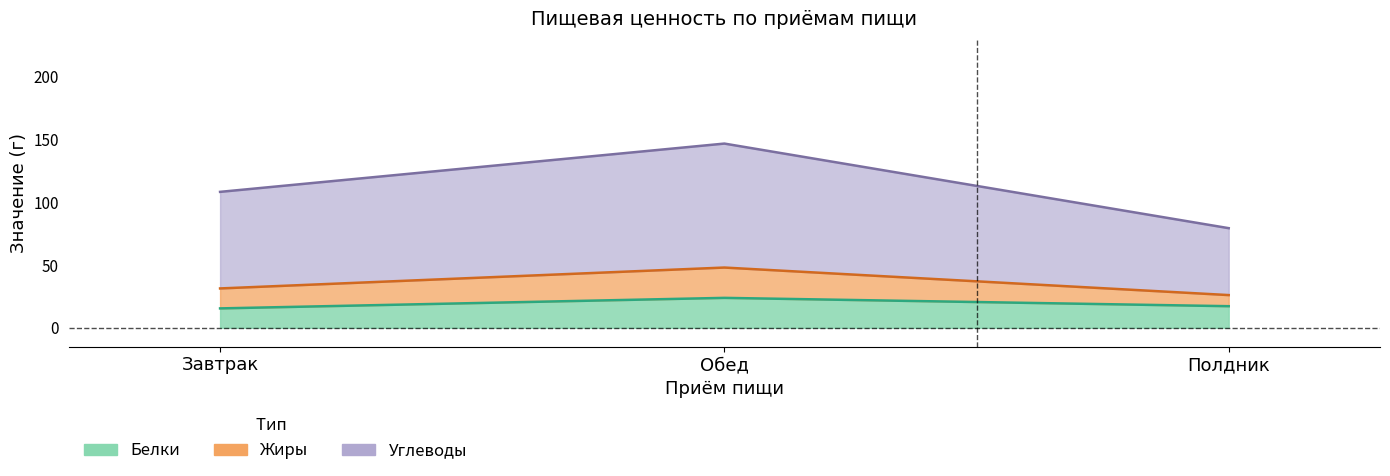

The value of Жиры at Полдник is 111.5. True or false?

False